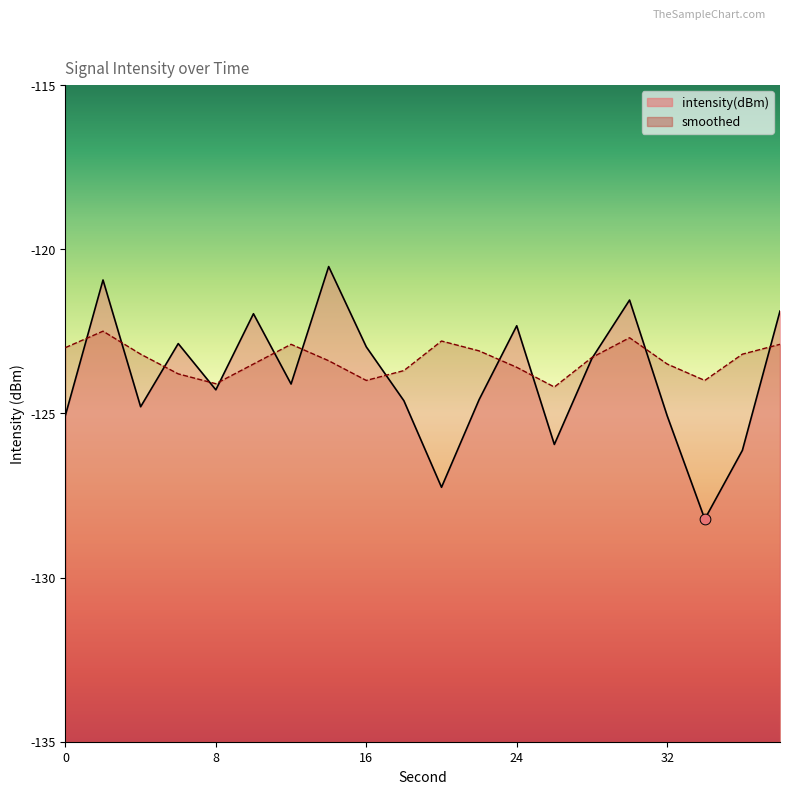

What is the total value across all series at 16?

-247.0